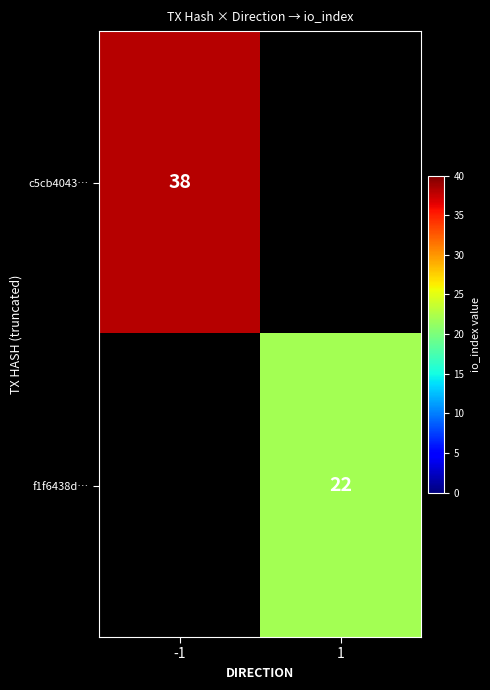

At which category does the chart reach its peak across all series?

-1